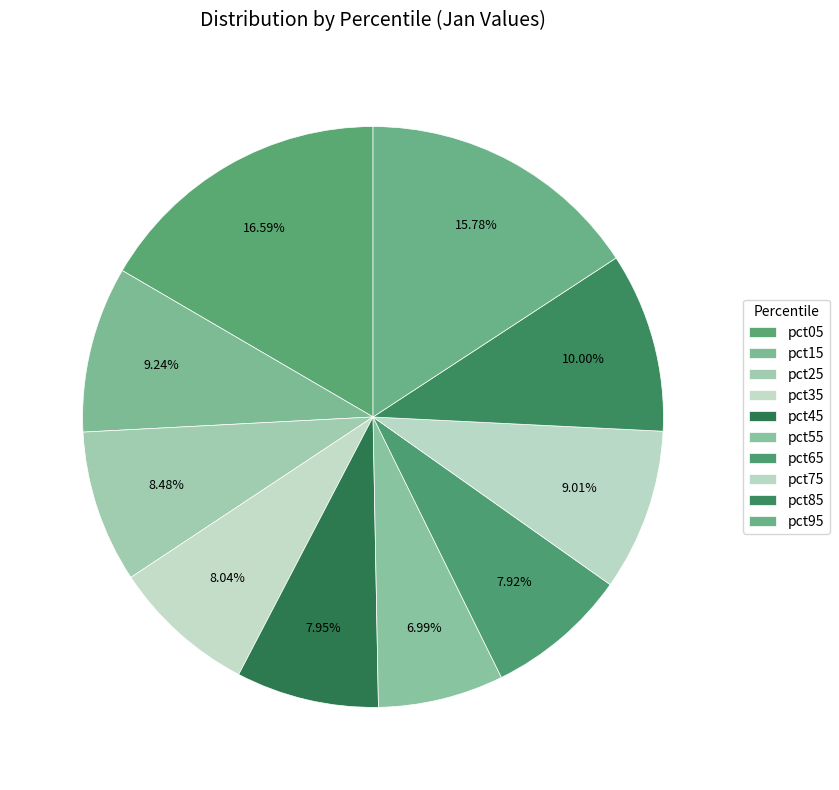

Rank the categories by value from lowest to highest.

pct55, pct65, pct45, pct35, pct25, pct75, pct15, pct85, pct95, pct05